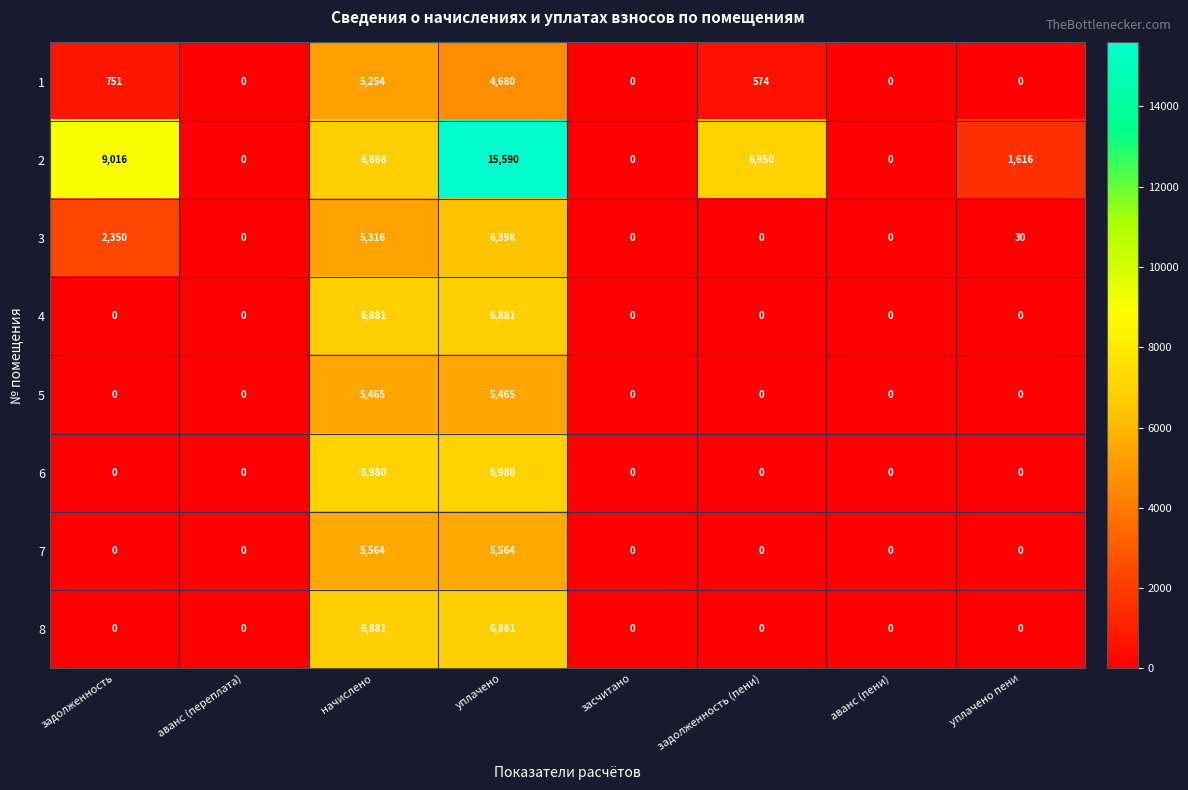

At which label is 3 closest to 3199?

задолженность